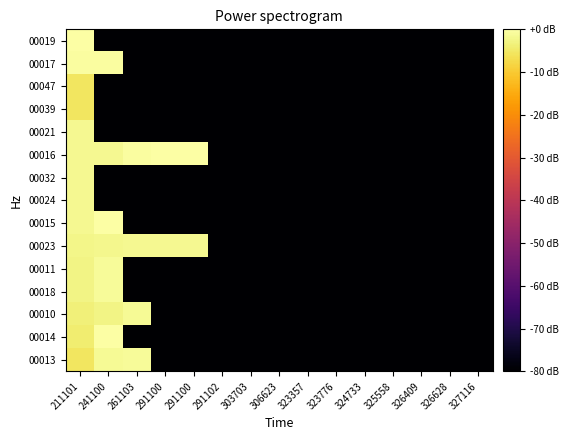

Count the number of data series in this chart.

15